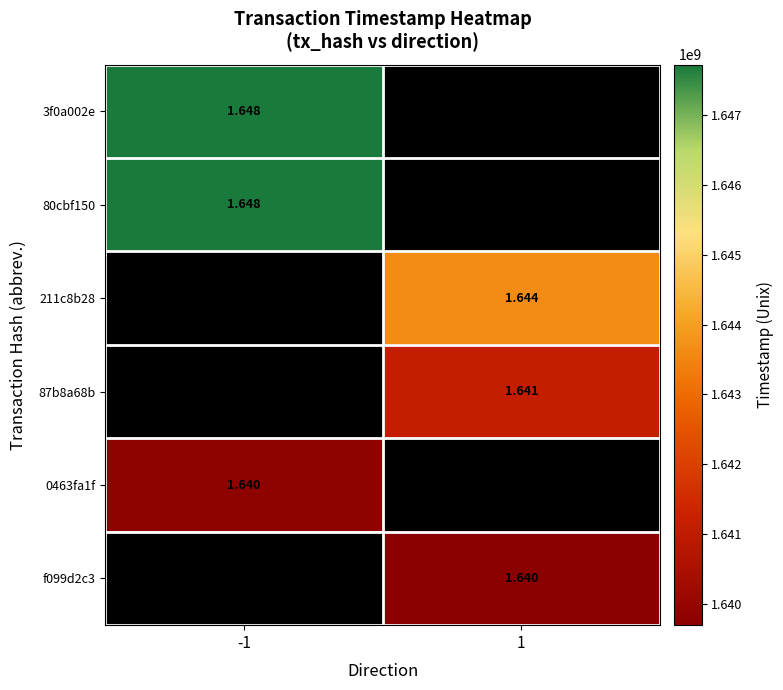

Which has a higher value, 1 or -1?

-1